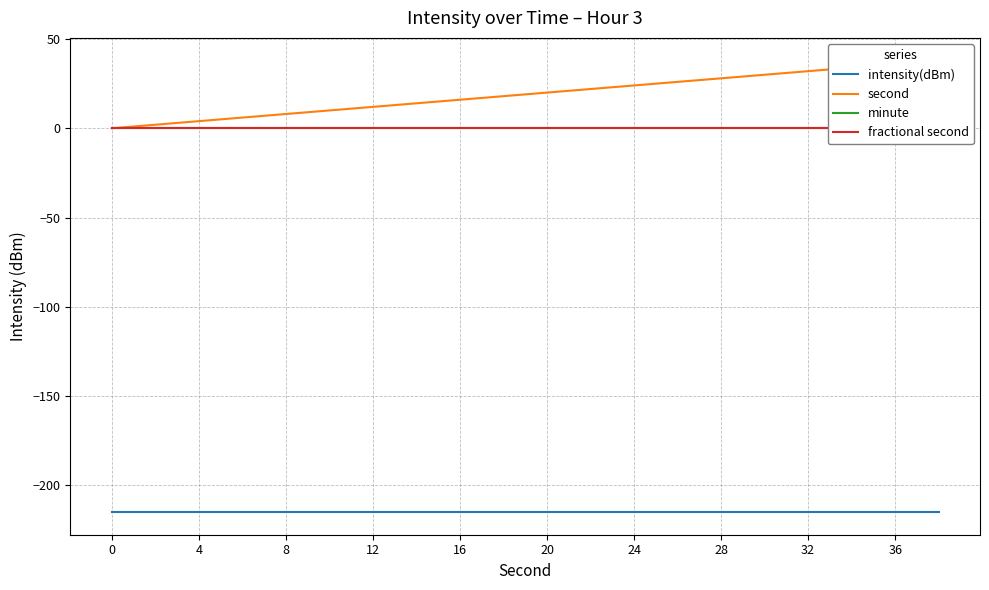

Does the chart have visible grid lines?

Yes